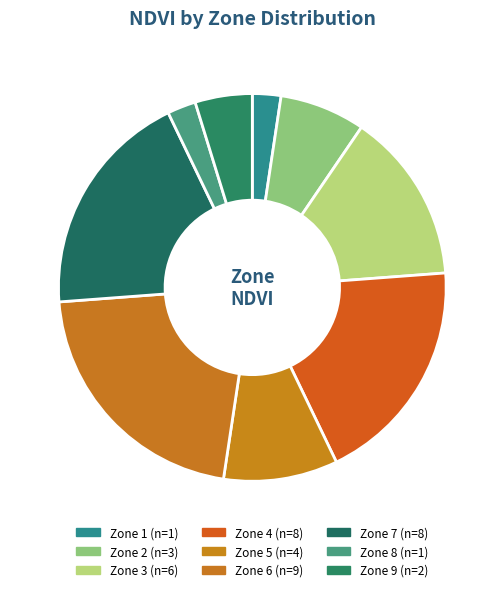

To the nearest percent, what is the difference between the Zone 5 and Zone 7 slice percentages?

10%